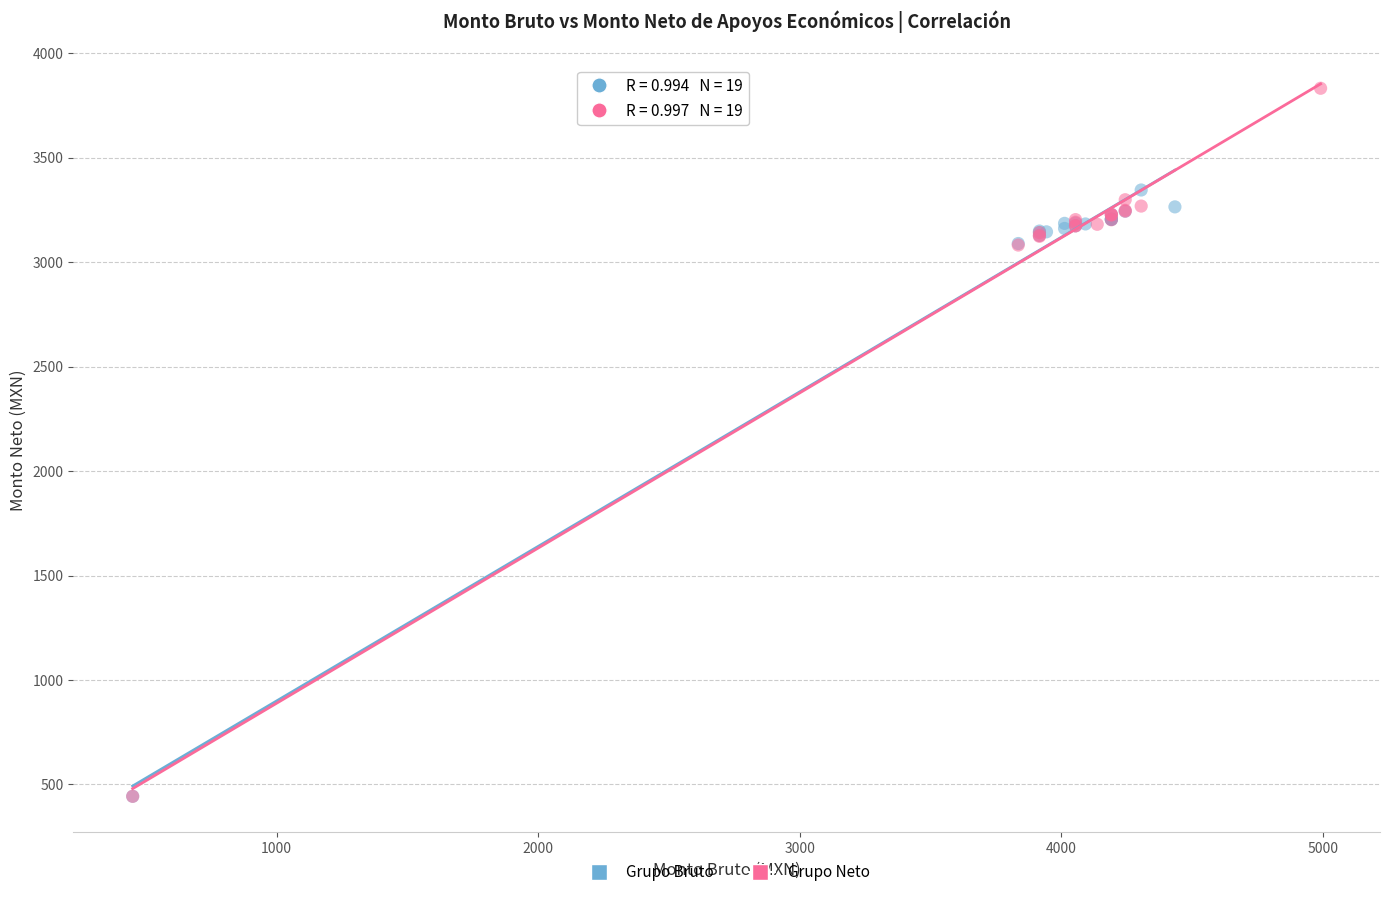

What are all the series names shown in the legend?

Grupo Bruto, Grupo Neto